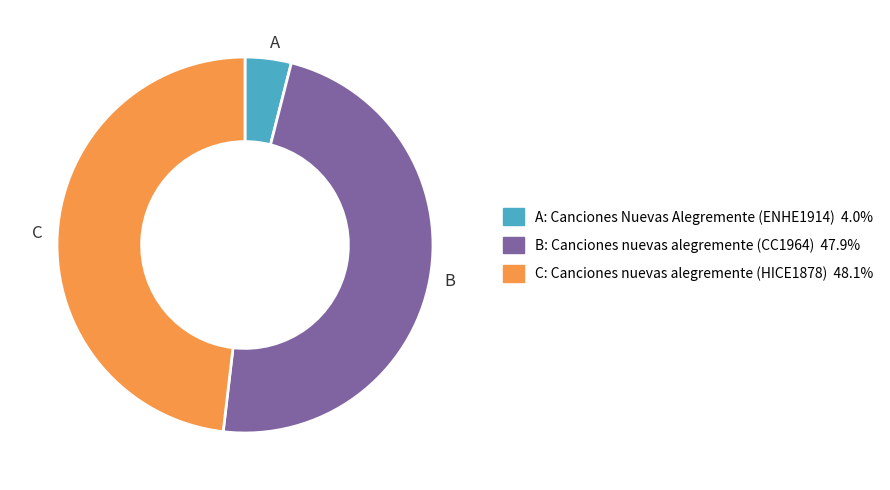

Approximately how many times larger is the value at C compared to A?

12.1